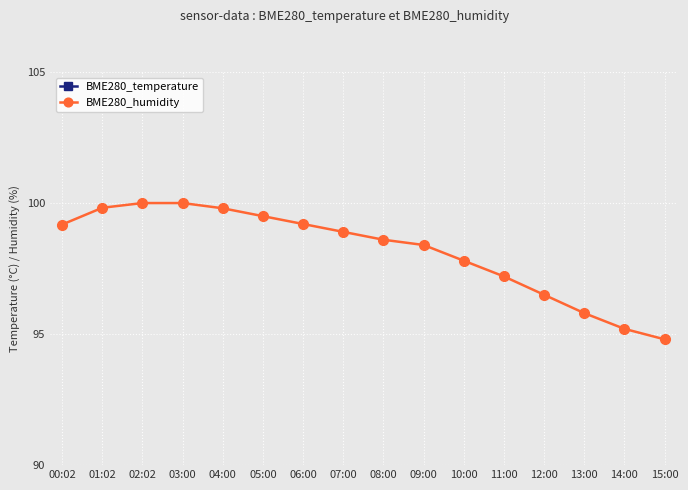

Rank the series at 05:00 from highest to lowest value.

BME280_humidity, BME280_temperature